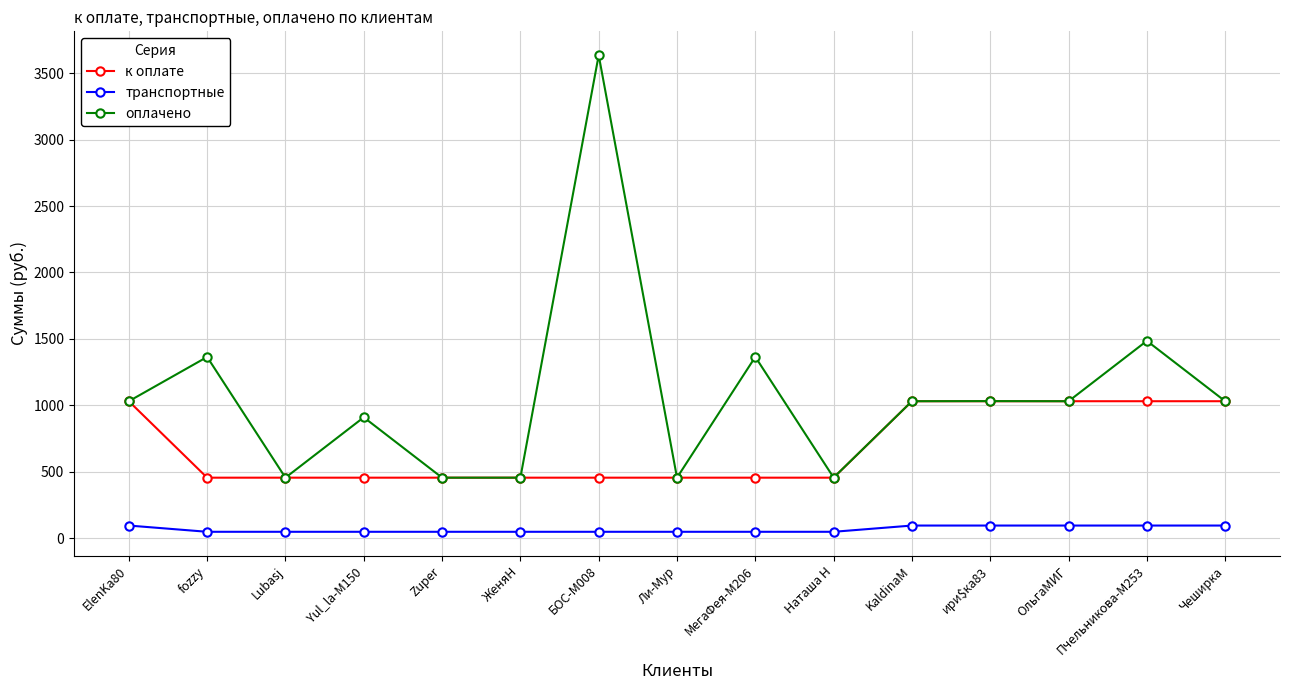

True or false: транспортные and оплачено cross at least once.

False